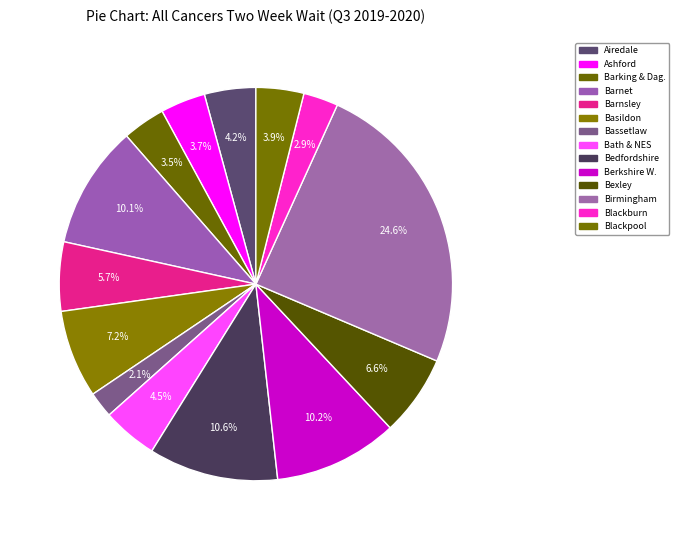

How many slices are in this pie chart?

14